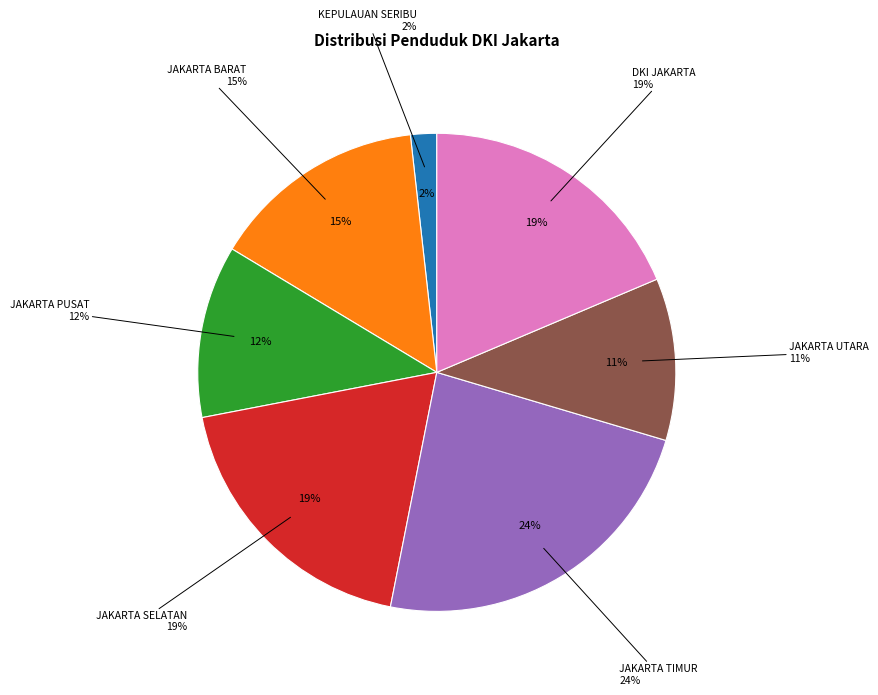

What is the ratio of the value at KOTA ADMINISTRASI JAKARTA TIMUR to the value at KABUPATEN ADMINISTRASI KEPULAUAN SERIBU?

13.3